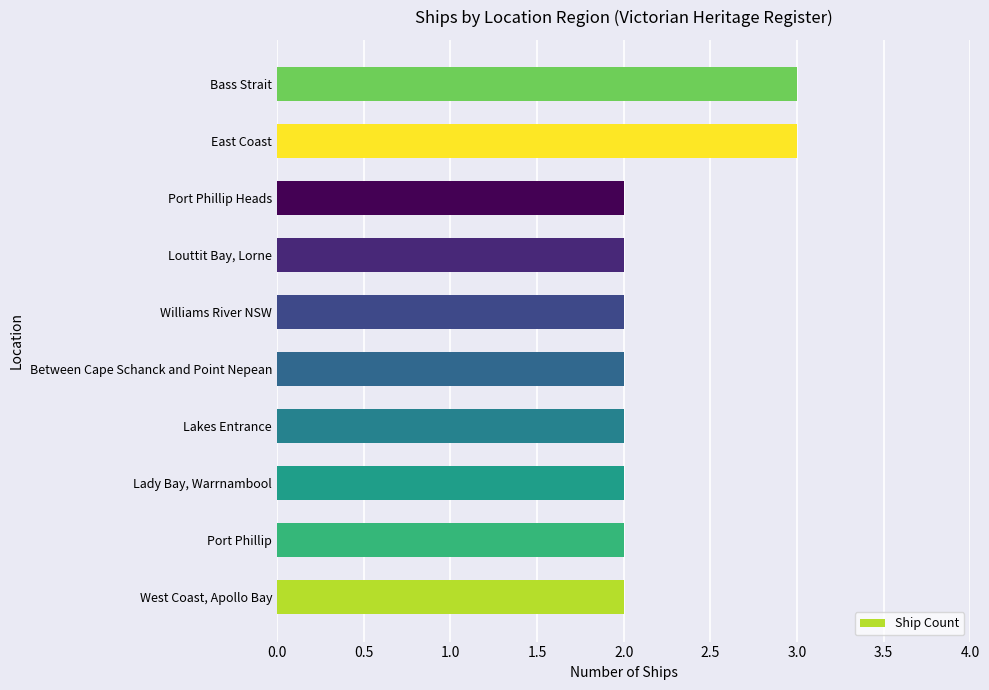

What is the maximum value shown in the chart?

3